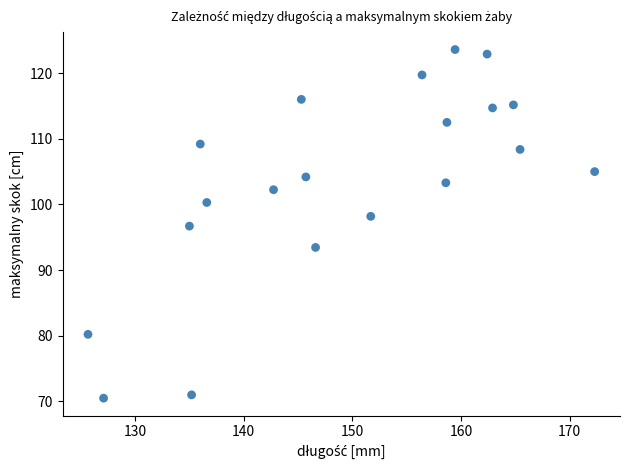

What is the range of Y values (max minus min)?

53.1